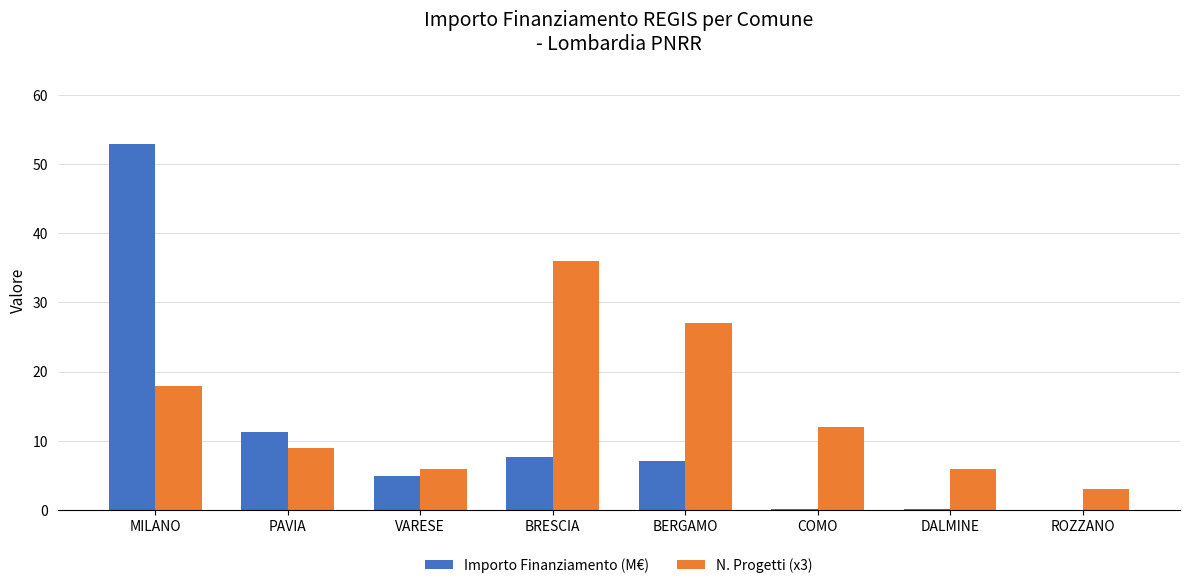

What is the total value across all series at MILANO?

70.9